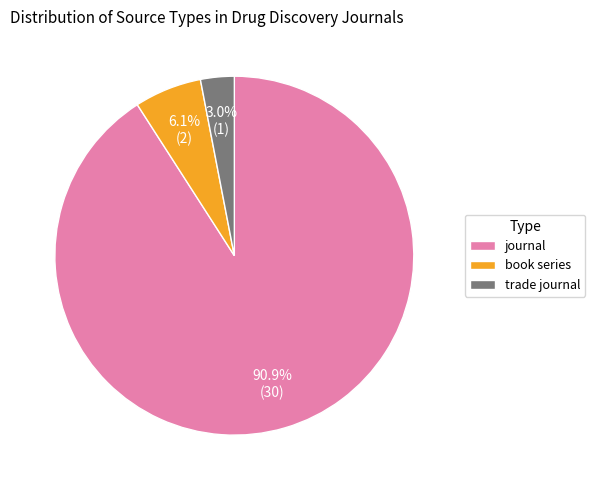

Approximately how many times larger is the value at trade journal compared to book series?

0.5